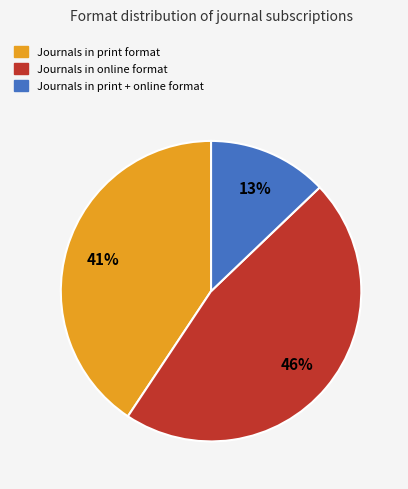

Is there any slice that represents more than half of the pie?

No